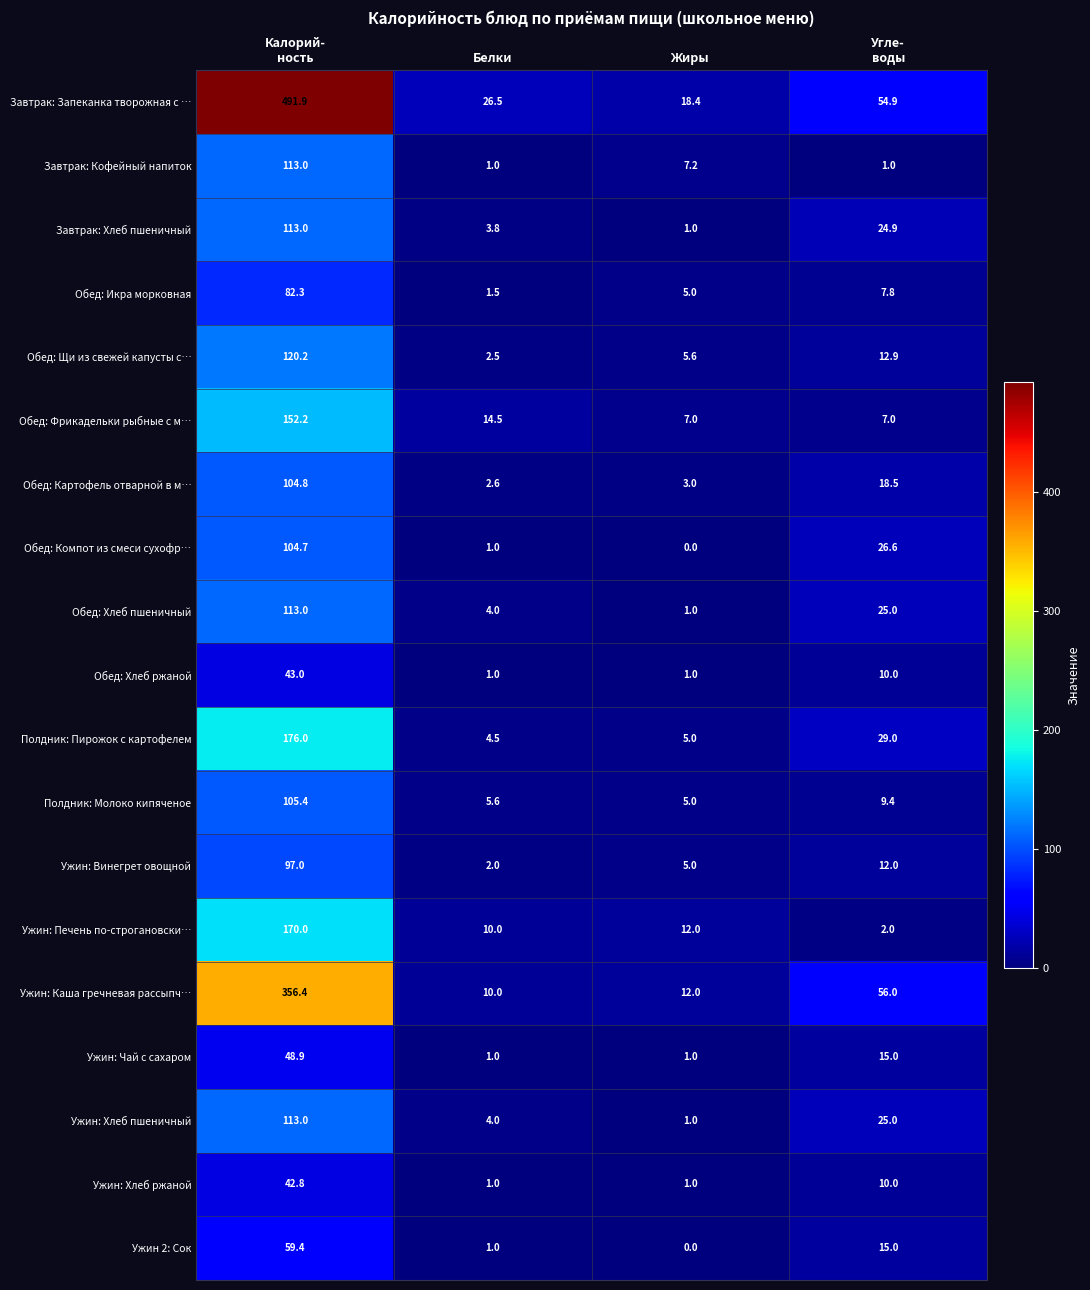

Which category has the lowest value across all series?

Жиры